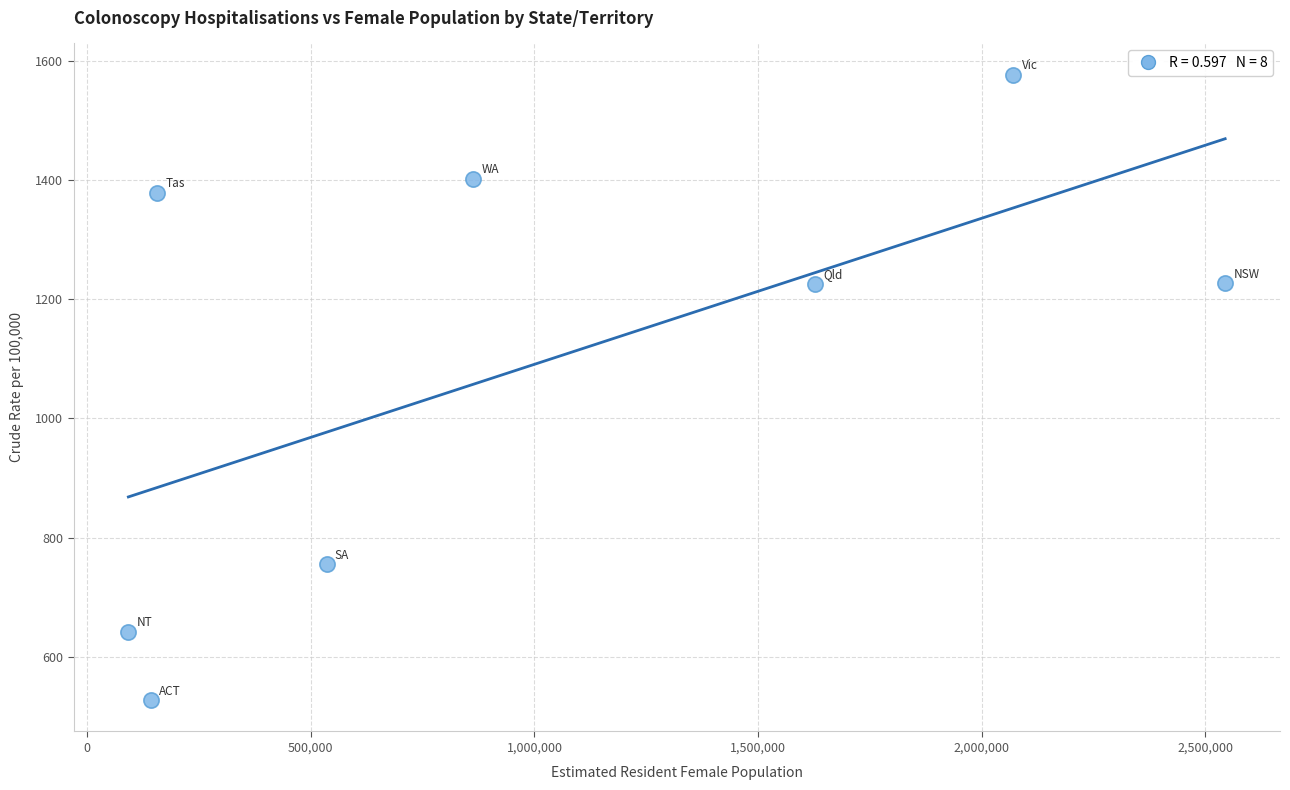

What is the range of Y values (max minus min)?

1050